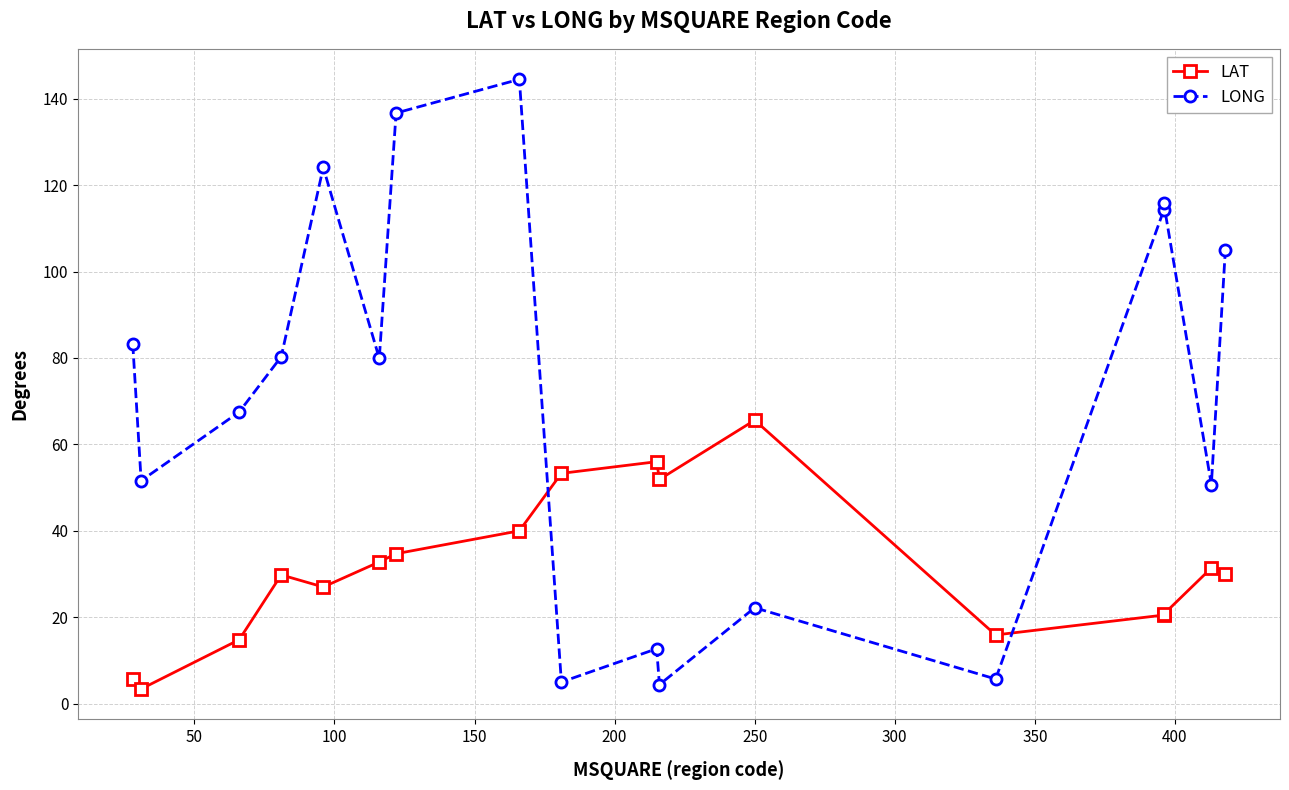

List the series in order of their overall mean, highest first.

LONG, LAT